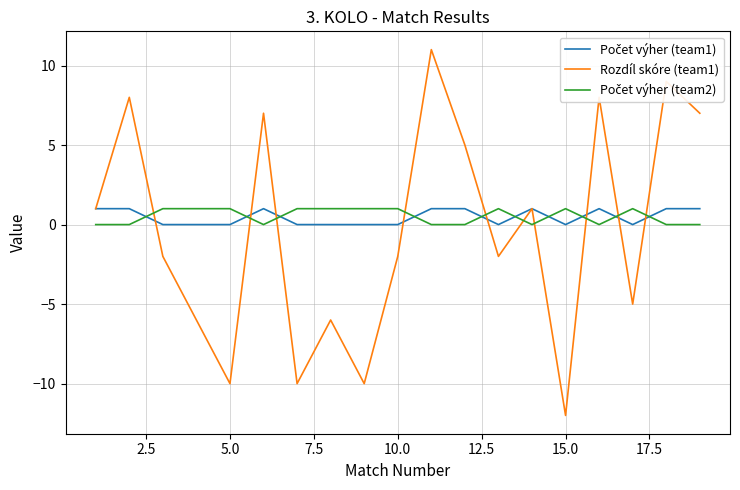

What is the minimum value shown in the chart?

-12